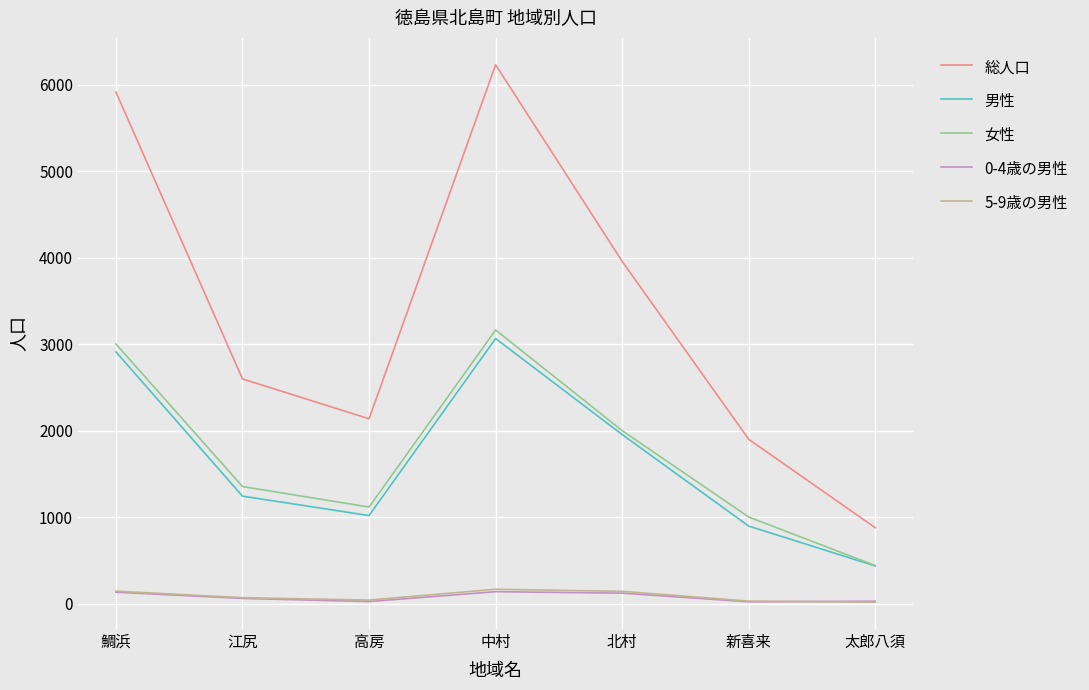

At which category is the sum across all series the highest?

中村